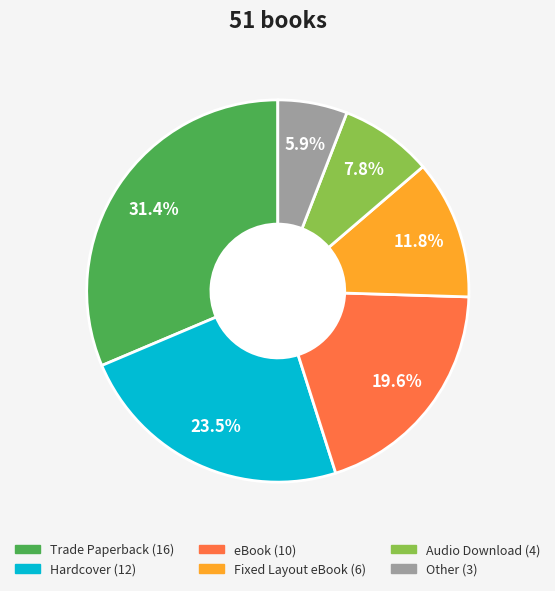

What percentage is NOT represented by Trade Paperback?

68.6%